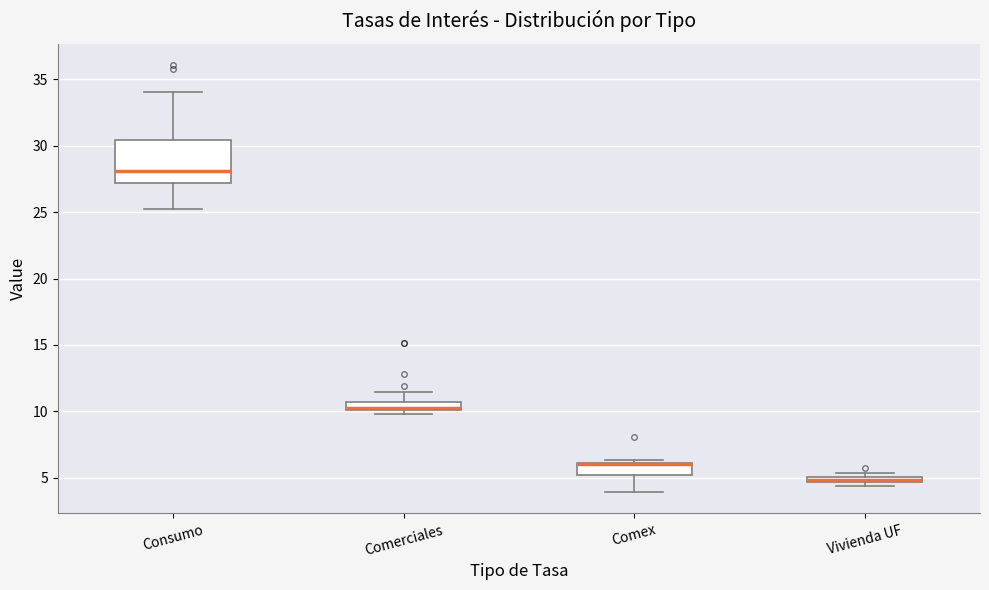

Where does the median line of the box for Consumo sit on the y-axis? The values are not printed on the chart, so give them approximately, as read against the axis.

28.0